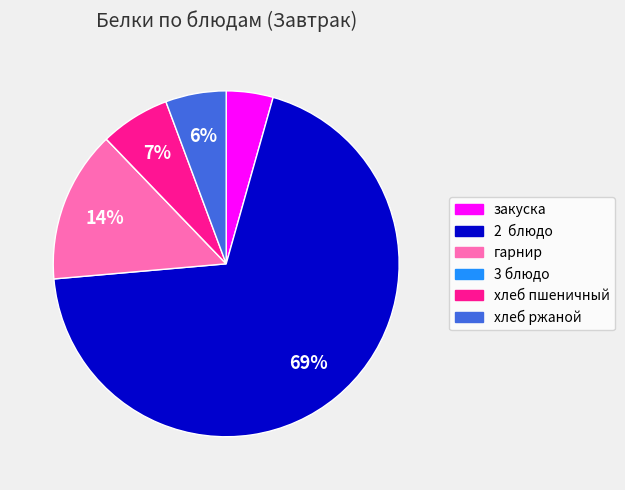

Is there any slice that represents more than half of the pie?

Yes